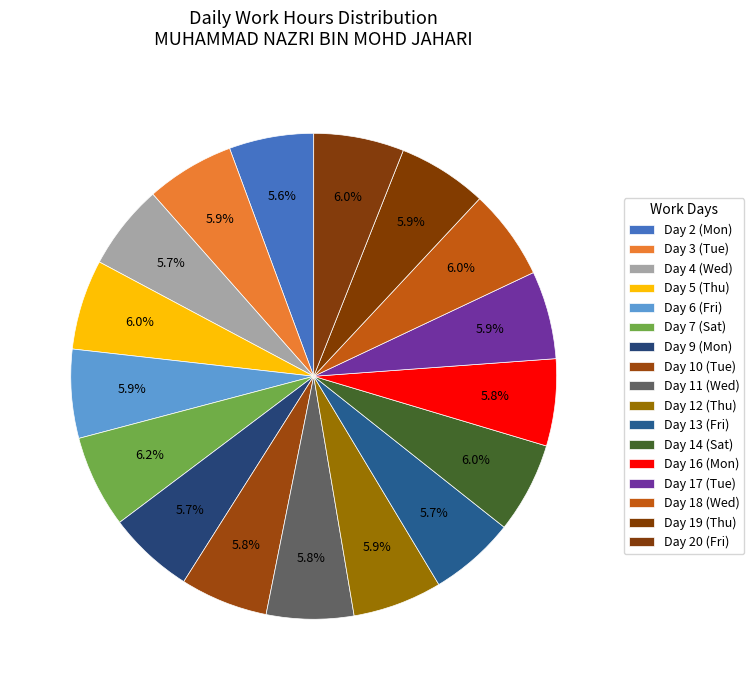

Between Day 19 (Thu) and Day 3 (Tue), which is larger?

Day 19 (Thu)